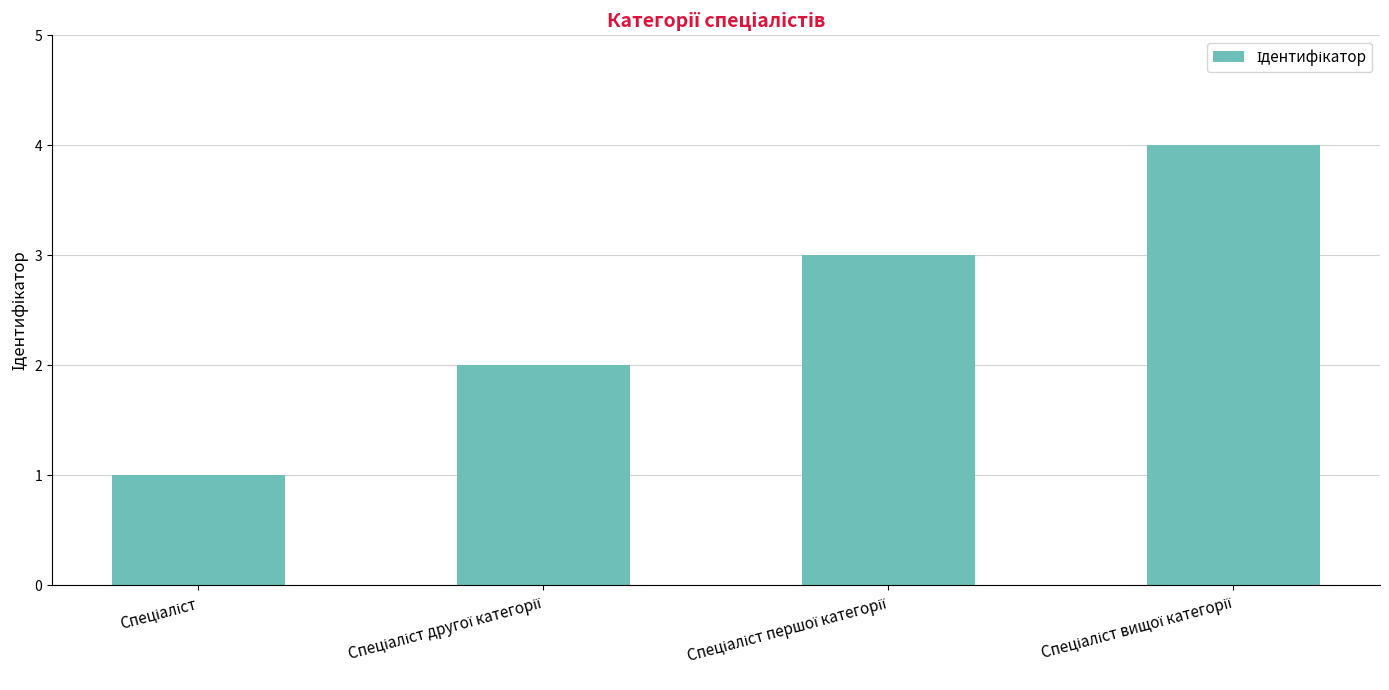

What is the sum of all values?

10